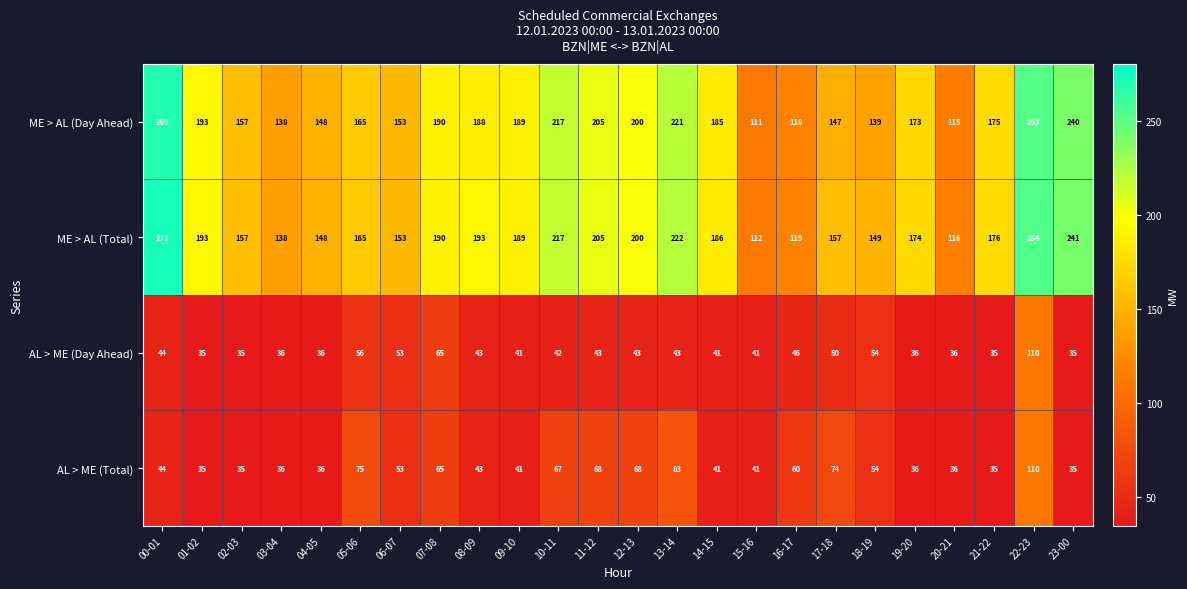

What is the sum of all AL > ME (Day Ahead) values?

1099